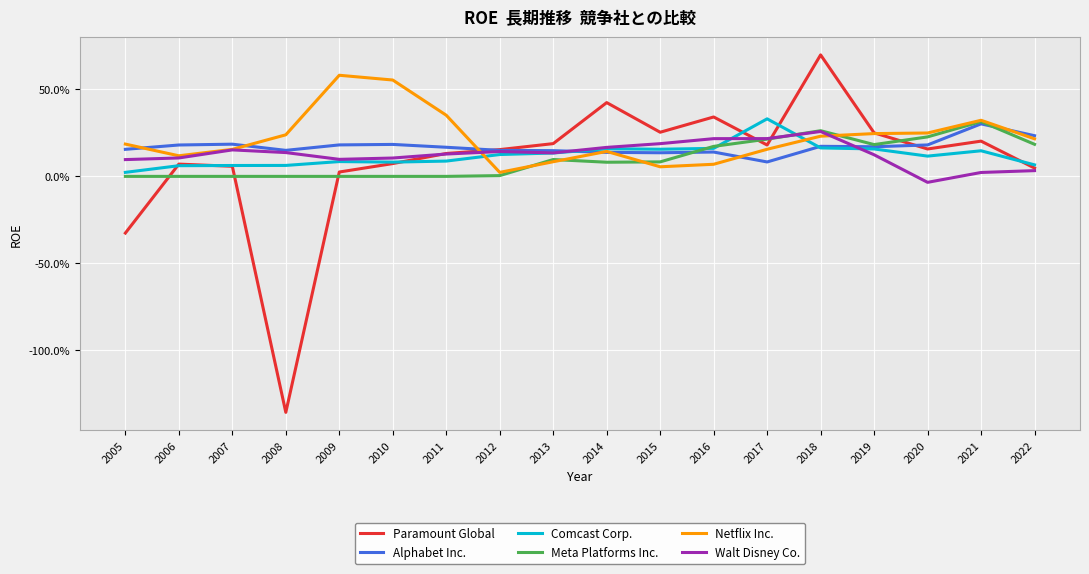

What is the average value of the Meta Platforms Inc. series?

0.1